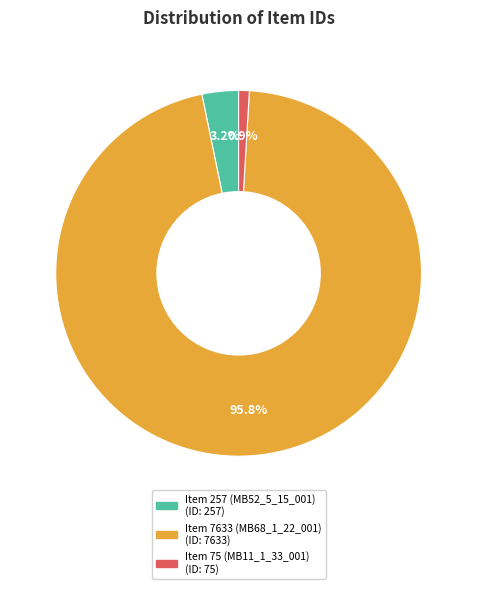

Is Item 7633 (MB68_1_22_001) the majority of the pie?

Yes